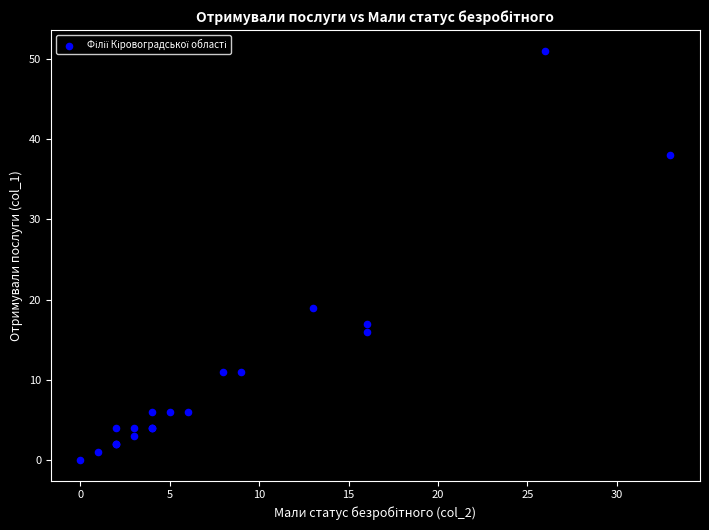

What Y value in the scatter plot is closest to 25?

19